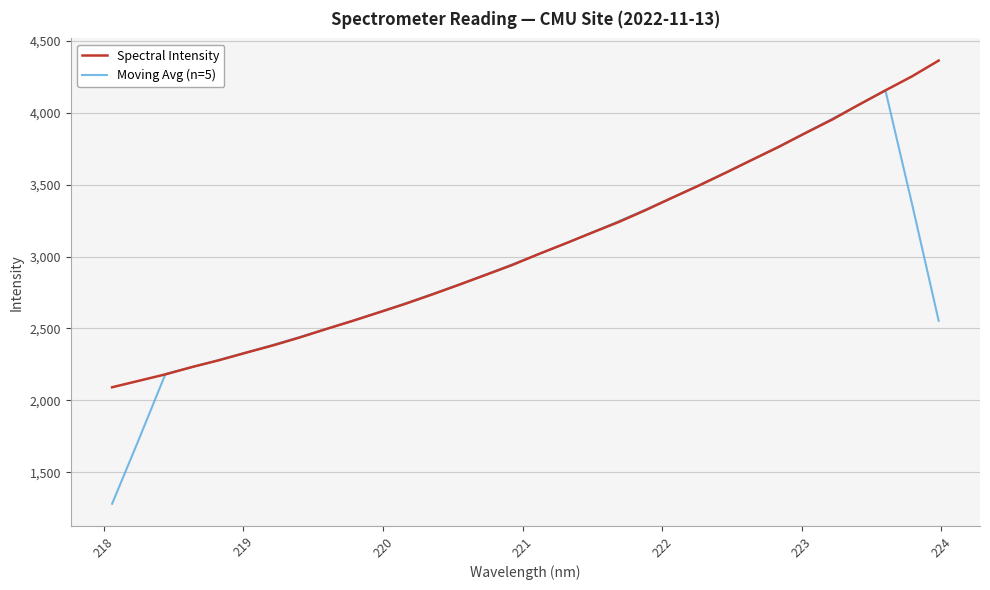

What is the difference between the maximum and minimum values in the Spectral Intensity series?

2270.5